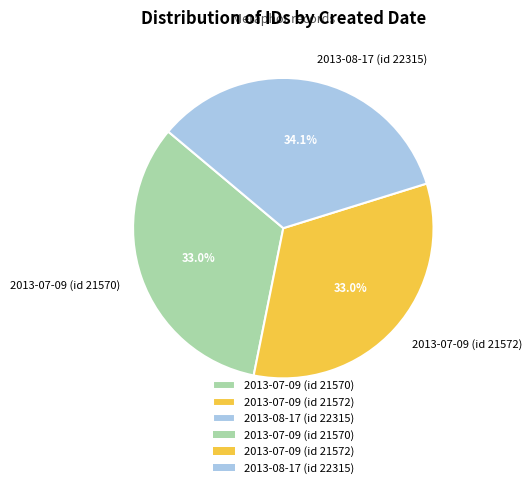

How many slices are in this pie chart?

3